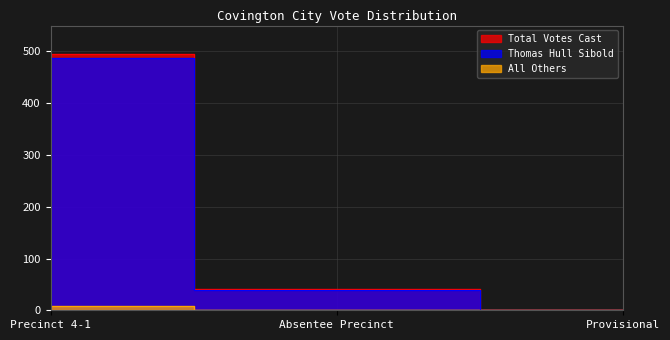

What is the sum of the Thomas Hull Sibold values at Precinct 4-1 and Provisional?

487